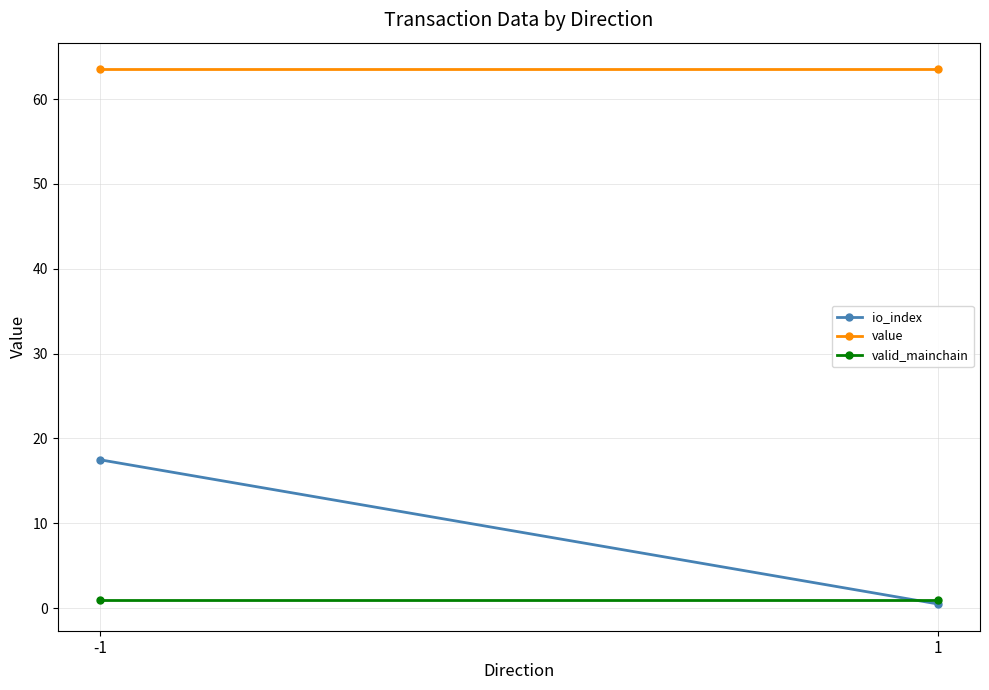

Rank the categories by io_index value from lowest to highest.

1, -1